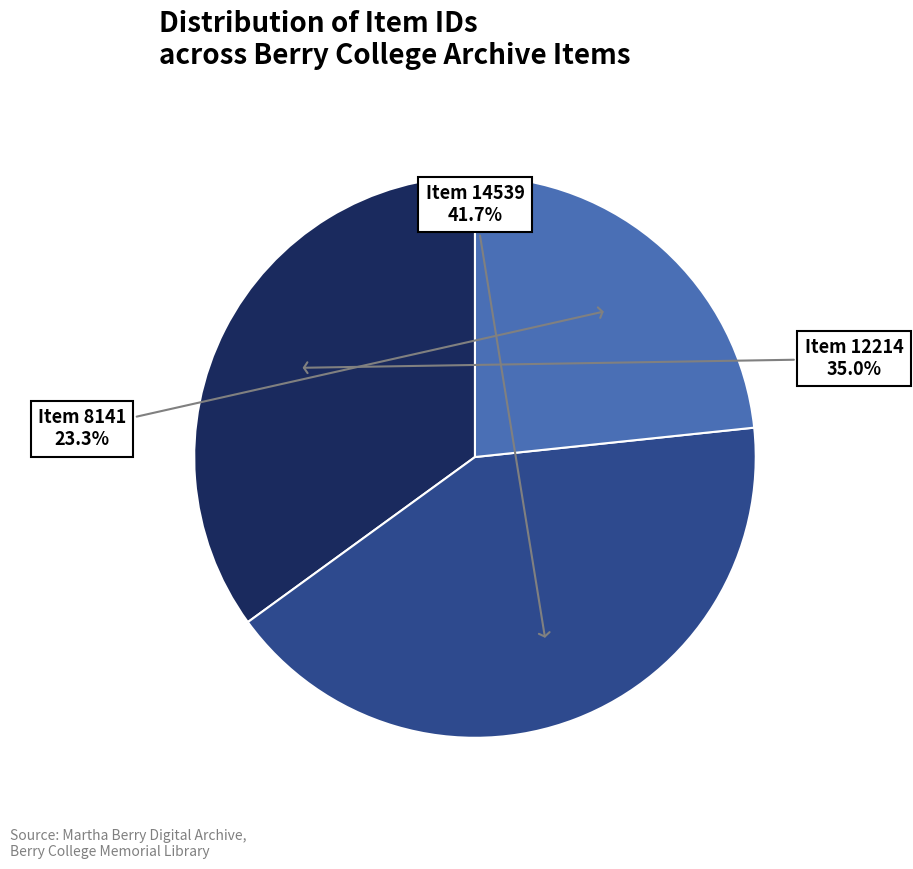

Is there any slice that represents more than half of the pie?

No